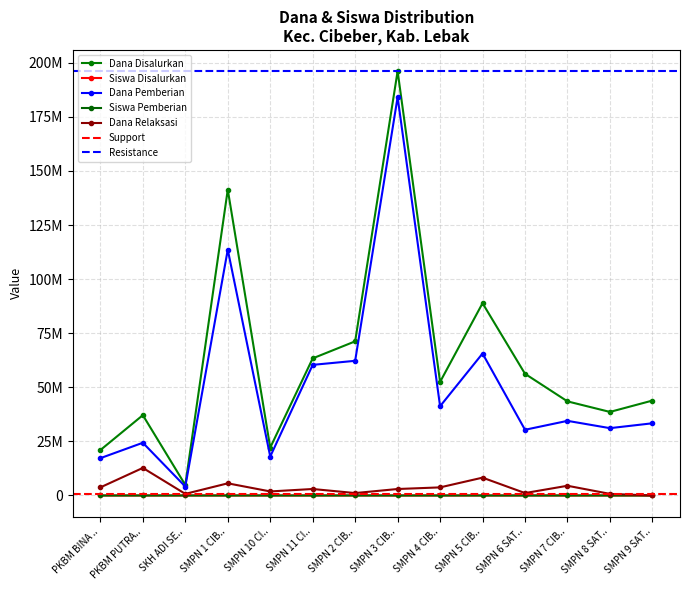

What value does the Siswa Disalurkan series have at PKBM BINA .., to the nearest 10?

30